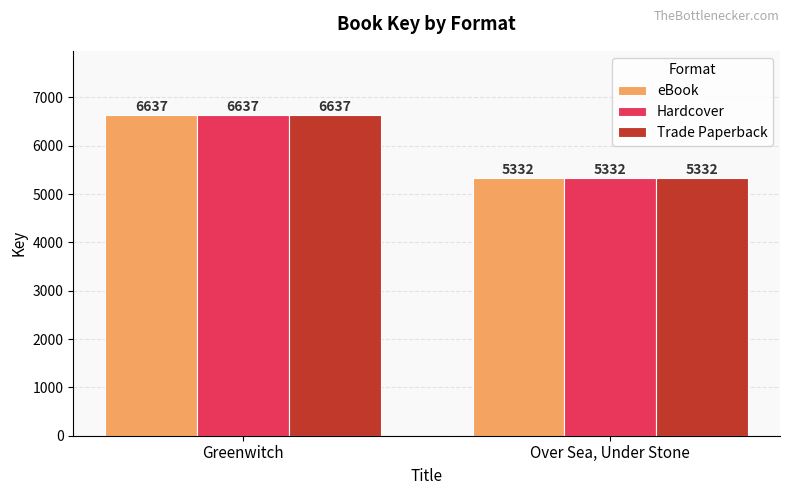

Rank the categories by Hardcover value from lowest to highest.

Over Sea, Under Stone, Greenwitch